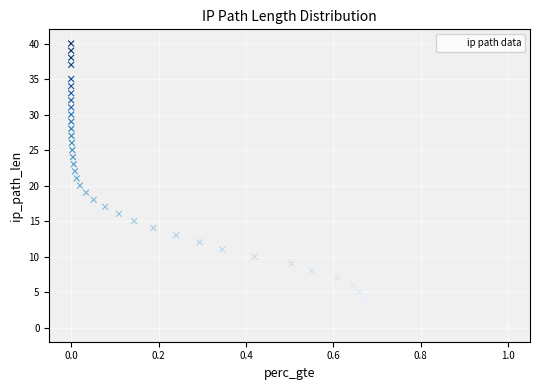

What is the range of Y values (max minus min)?

40